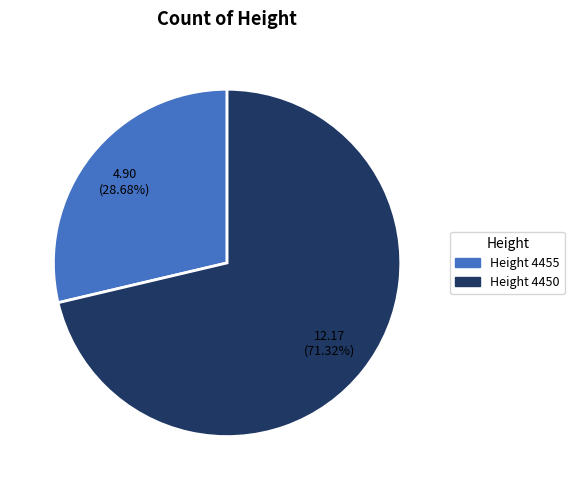

Which has a higher value, Height 4450 or Height 4455?

Height 4450